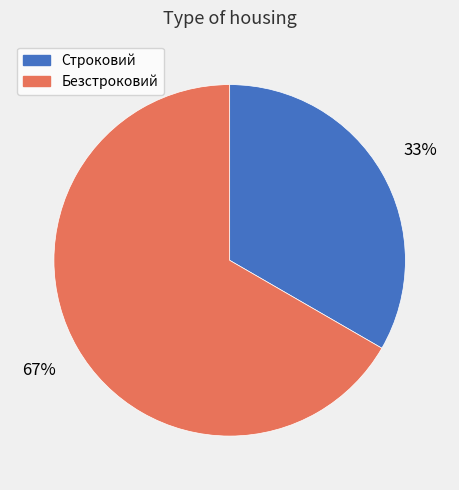

What is the smallest slice in the pie chart?

Строковий